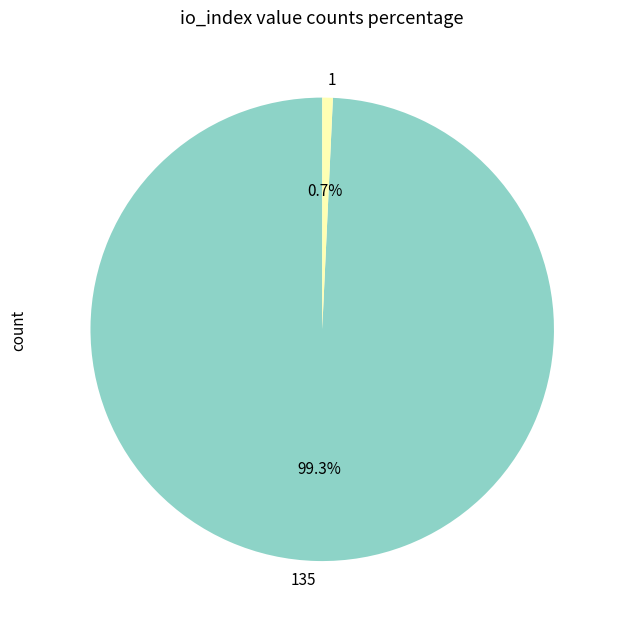

Rank the categories by value from lowest to highest.

1, 135